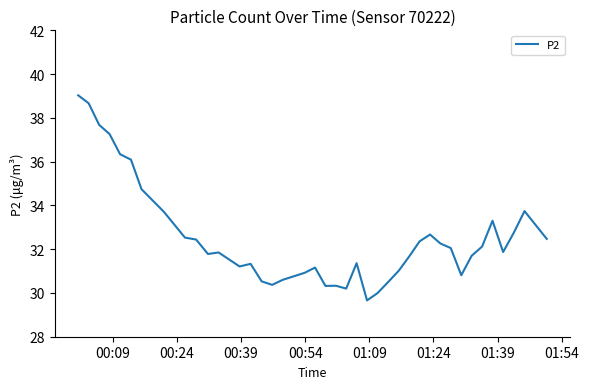

What is the smallest value displayed?

29.7